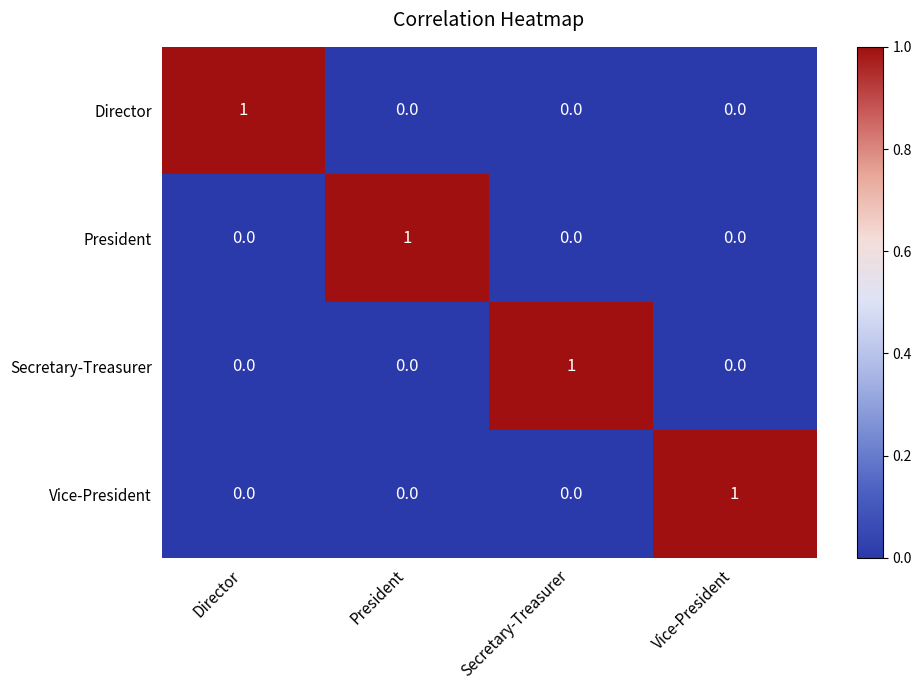

Is it true that President equals 1 at President?

True